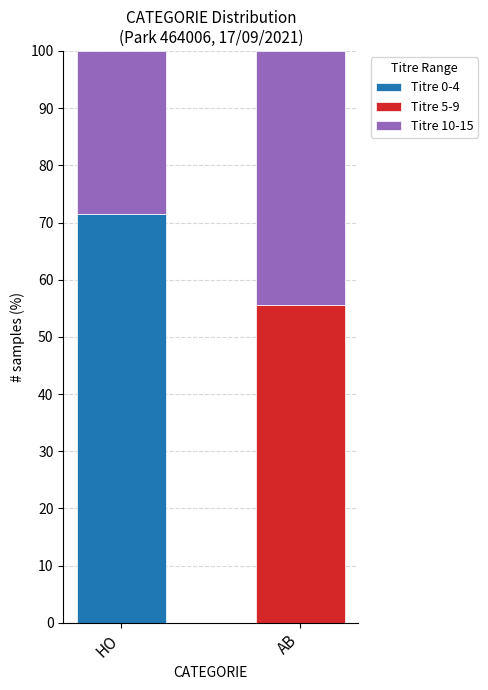

What are all the series names shown in the legend?

Titre 0-4, Titre 5-9, Titre 10-15